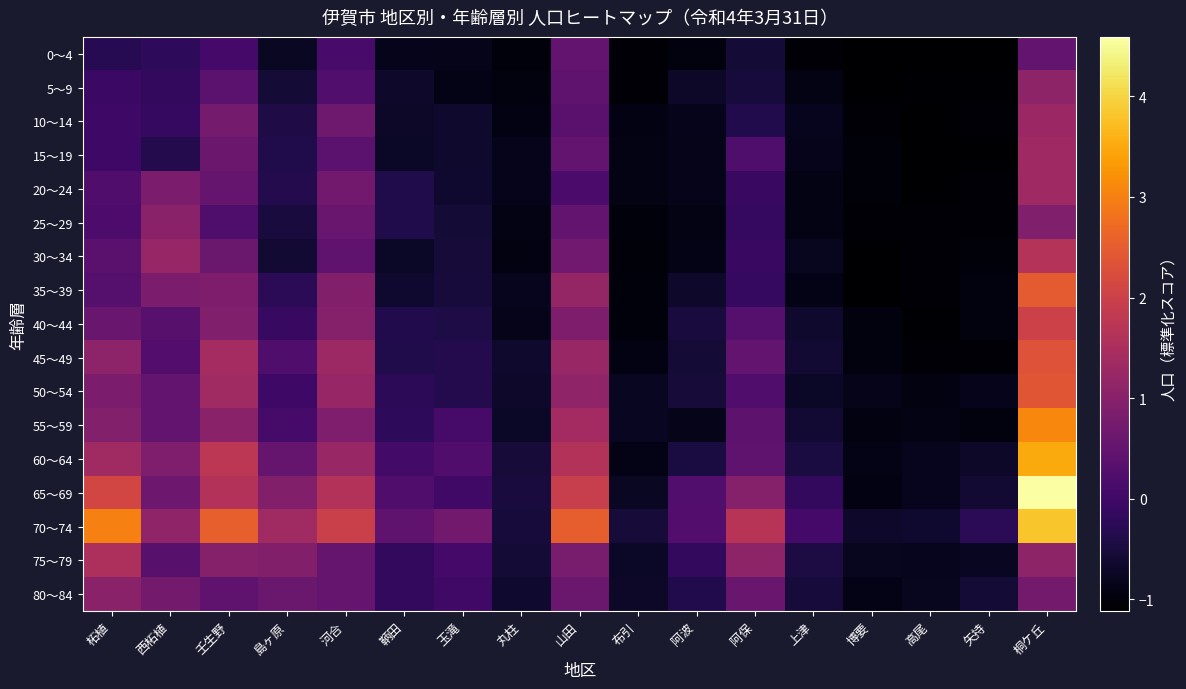

At which category is the sum across all series the highest?

桐ケ丘